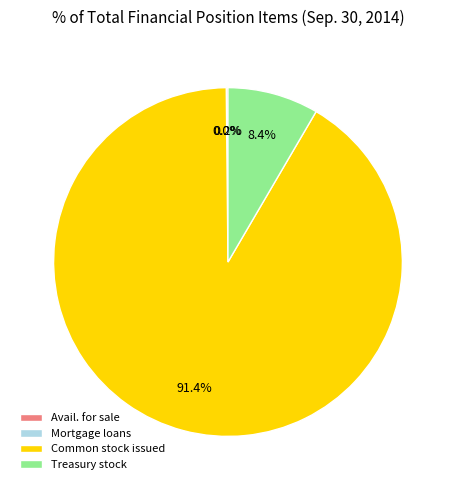

Which slice is the largest?

Common stock issued